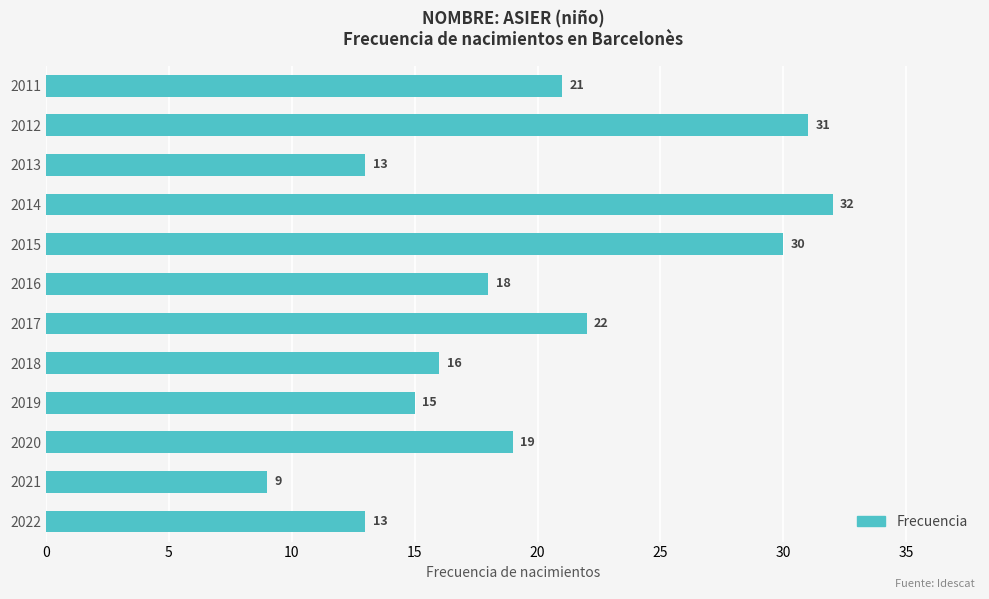

Is it true that the value at 2013 is 13?

True